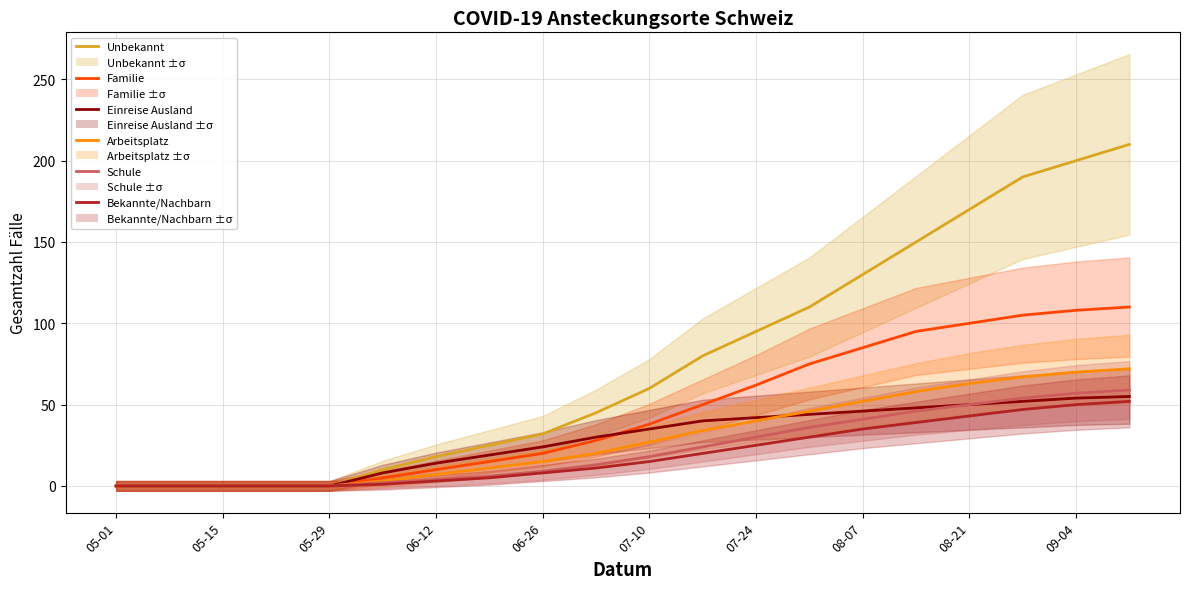

Is this an area chart (filled region under the line)?

No